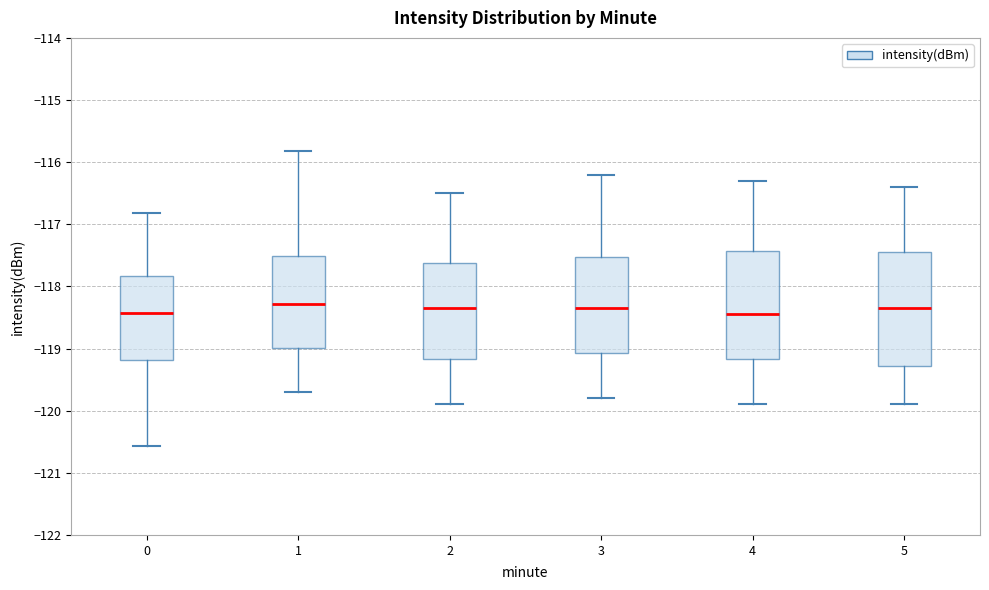

Reading left to right, transcribe this box plot: for each box, give where its median line is, the range the box spans, and where its two whiskers end, as read against the y-axis. The values are not printed on the chart, so give them approximately, as read against the axis.

0: median -118.4, box -119.2 to -117.8, whiskers -120.6 to -116.8
1: median -118.3, box -119.0 to -117.5, whiskers -119.7 to -115.8
2: median -118.3, box -119.2 to -117.6, whiskers -119.9 to -116.5
3: median -118.3, box -119.1 to -117.5, whiskers -119.8 to -116.2
4: median -118.4, box -119.2 to -117.4, whiskers -119.9 to -116.3
5: median -118.3, box -119.3 to -117.4, whiskers -119.9 to -116.4